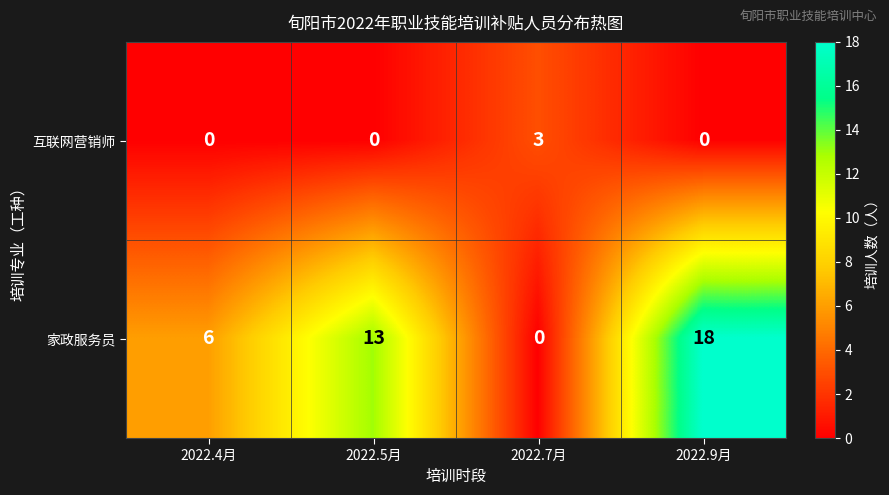

What is the difference between the maximum and minimum values in the 互联网营销师 series?

3